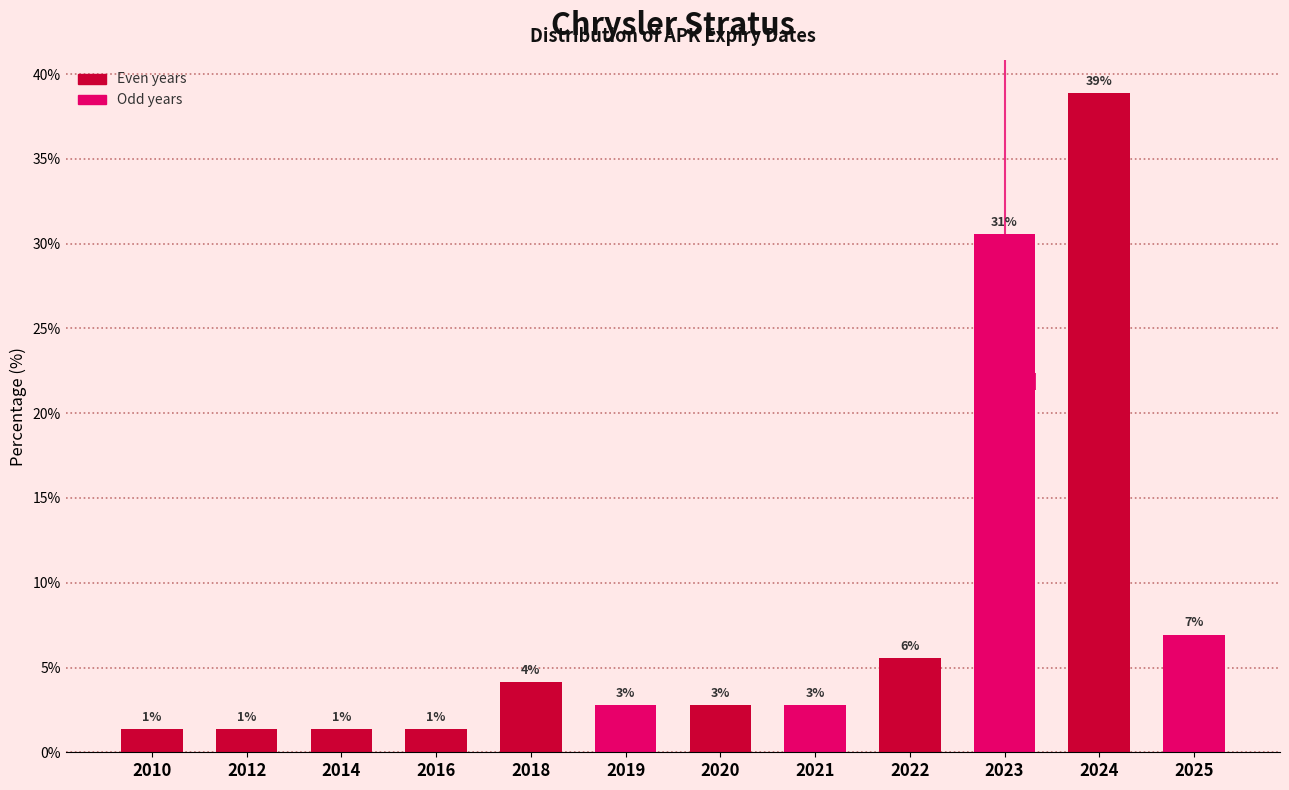

How many bars are there in total?

12